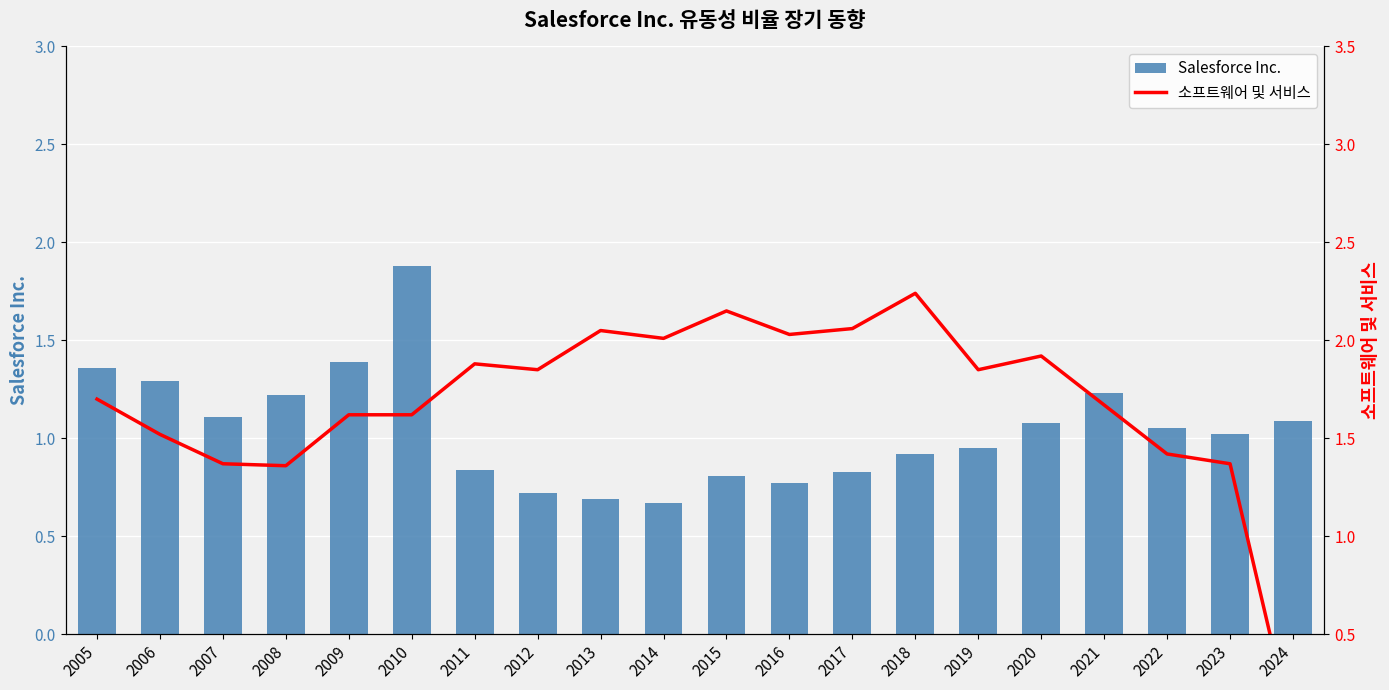

Which series has the widest spread of values?

소프트웨어 및 서비스